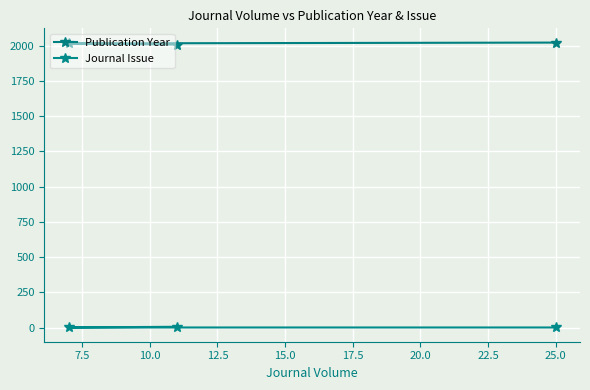

Rank the series at 25.0 from highest to lowest value.

Publication Year, Journal Issue